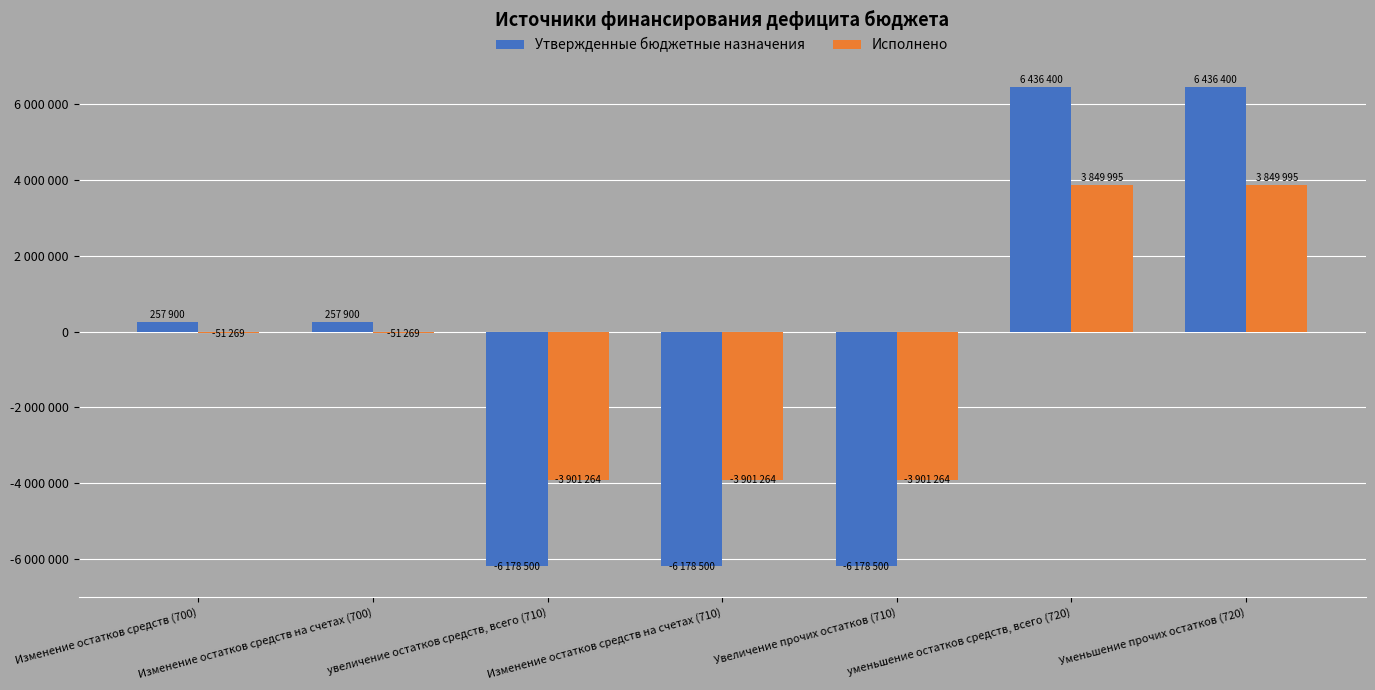

Is it true that Исполнено equals -51269.3 at Изменение остатков средств на счетах (700)?

True